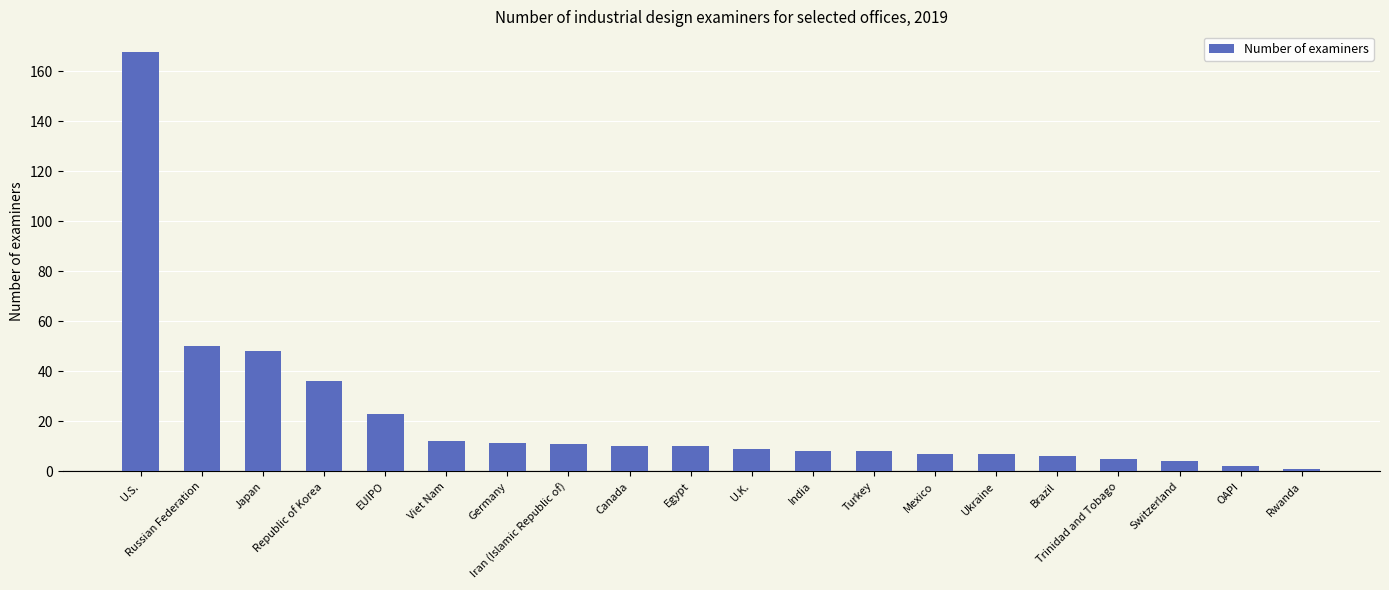

What is the value of the 2nd bar from the left?

50.0